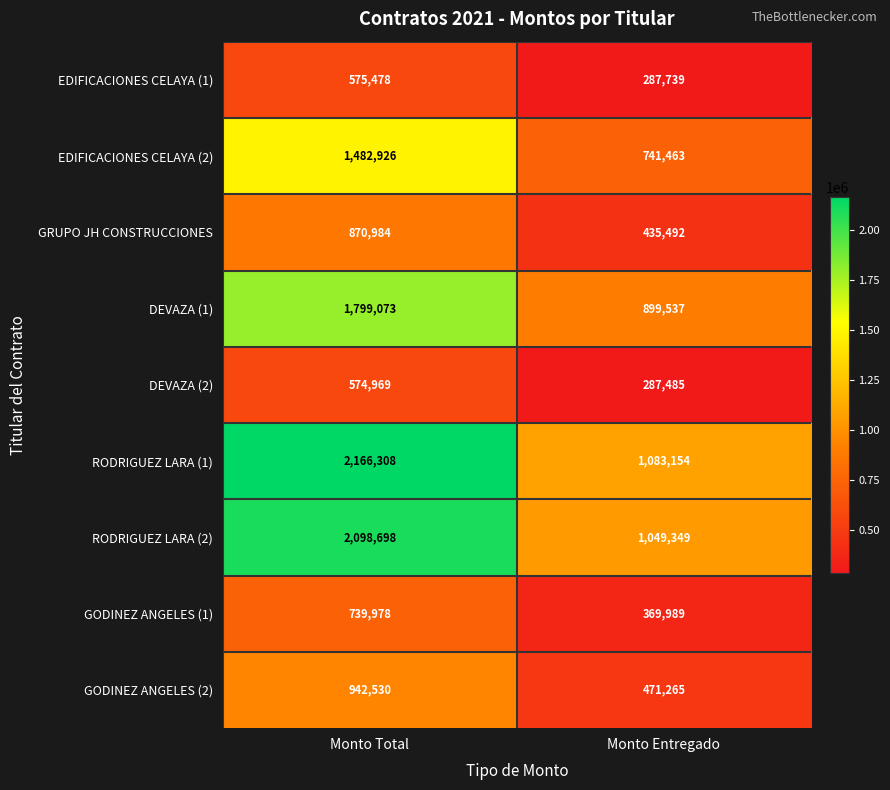

What value does the RODRIGUEZ LARA (2) series have at Monto Entregado, to the nearest 50?

1049350